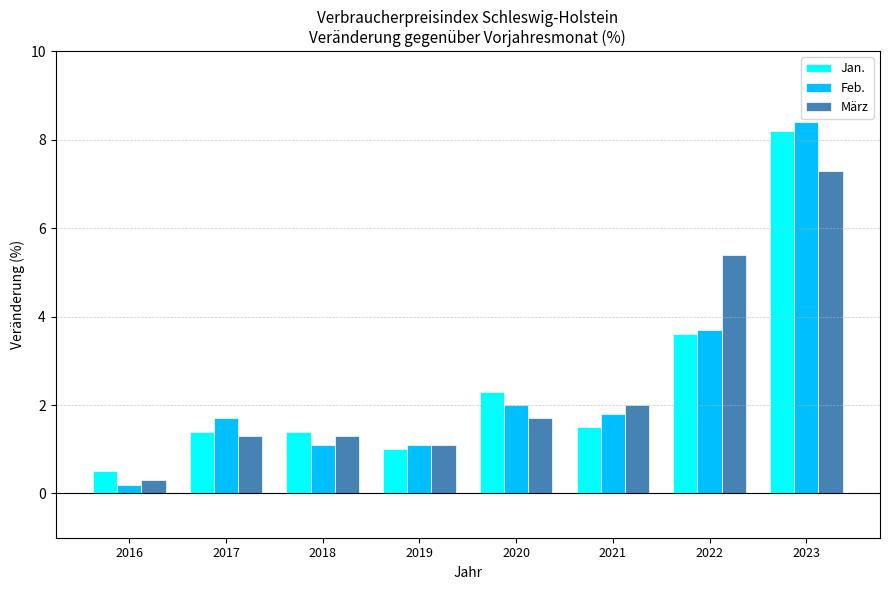

Is the value of Jan. at 2018 greater than the value of März at 2021?

No